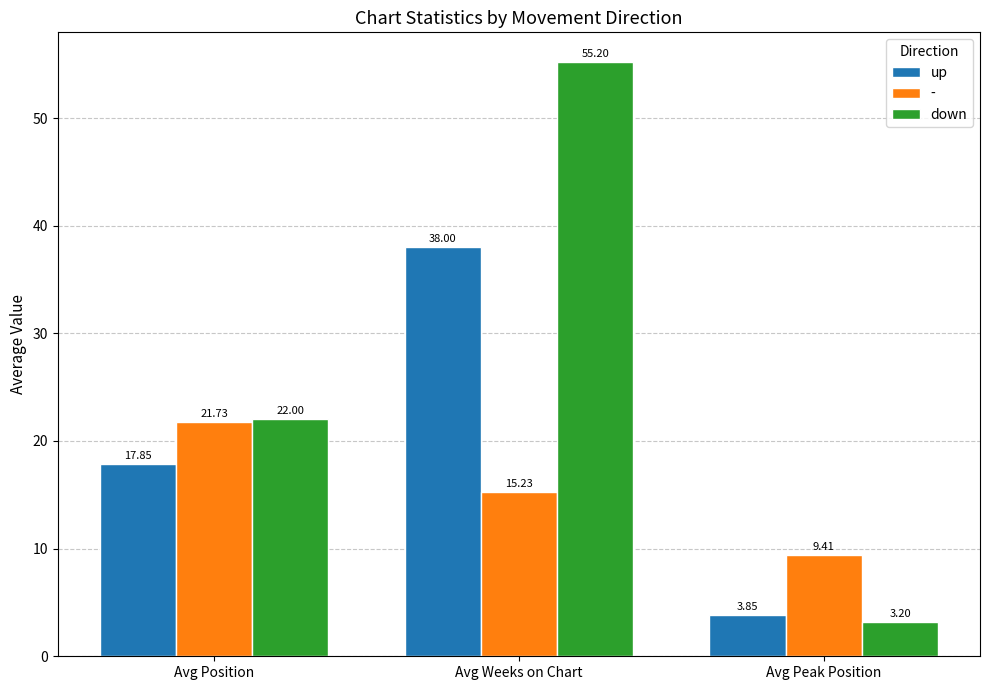

What is the label of the 3rd bar from the right?

Avg Position